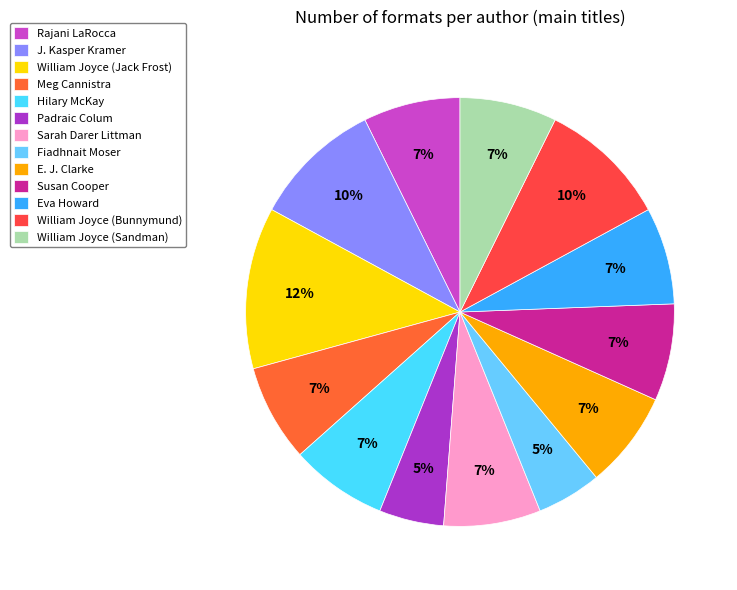

To the nearest percent, what portion does Rajani LaRocca represent?

7%